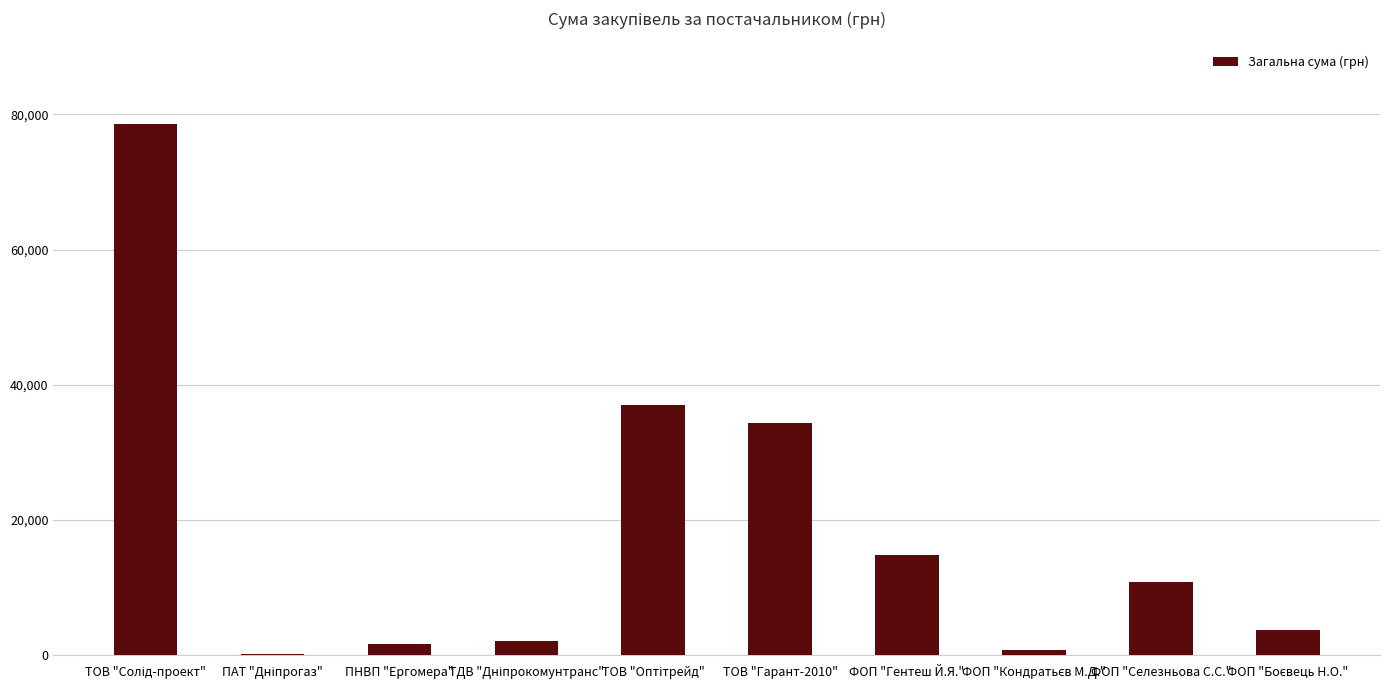

What is the greatest value displayed?

78600.0